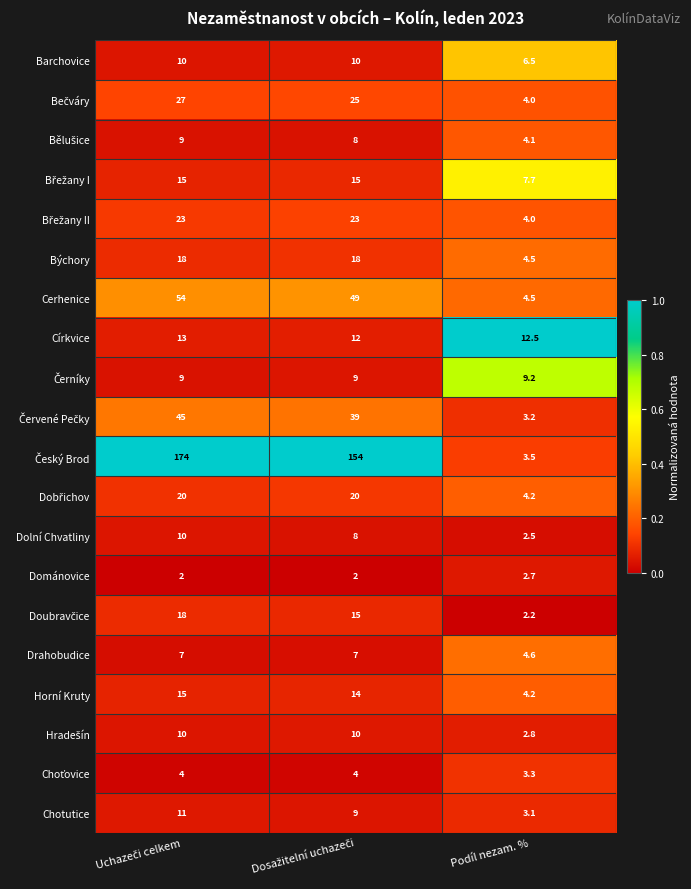

Is it true that Drahobudice equals 4.6 at Podíl nezam. %?

True